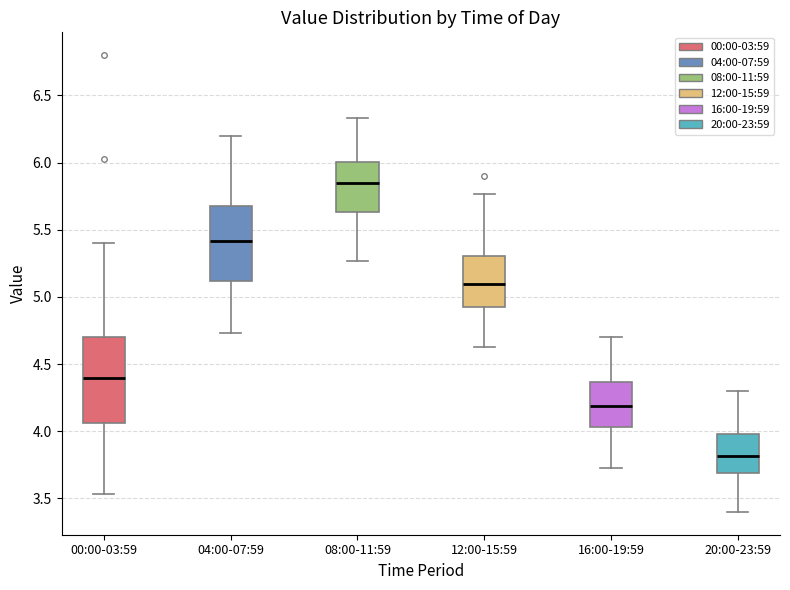

Reading left to right, read every box against the y-axis: the position of its median line, the range the box covers, and the ends of its whiskers. The values are not printed on the chart, so give them approximately, as read against the axis.

00:00-03:59: median 4.40, box 4.05 to 4.70, whiskers 3.55 to 5.40
04:00-07:59: median 5.40, box 5.10 to 5.70, whiskers 4.75 to 6.20
08:00-11:59: median 5.85, box 5.65 to 6.00, whiskers 5.25 to 6.35
12:00-15:59: median 5.10, box 4.90 to 5.30, whiskers 4.65 to 5.75
16:00-19:59: median 4.20, box 4.05 to 4.35, whiskers 3.75 to 4.70
20:00-23:59: median 3.80, box 3.70 to 4.00, whiskers 3.40 to 4.30